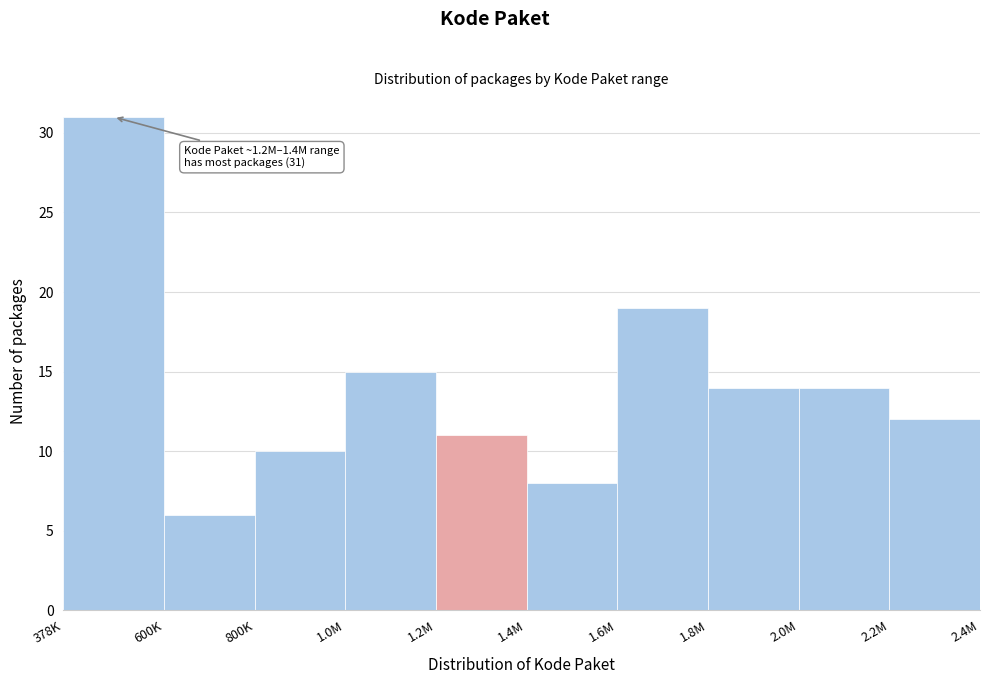

Reading left to right, list all the values displayed in this chart.

378K=31	600K=6	800K=10	1.0M=15	1.2M=11	1.4M=8	1.6M=19	1.8M=14	2.0M=14	2.2M=12